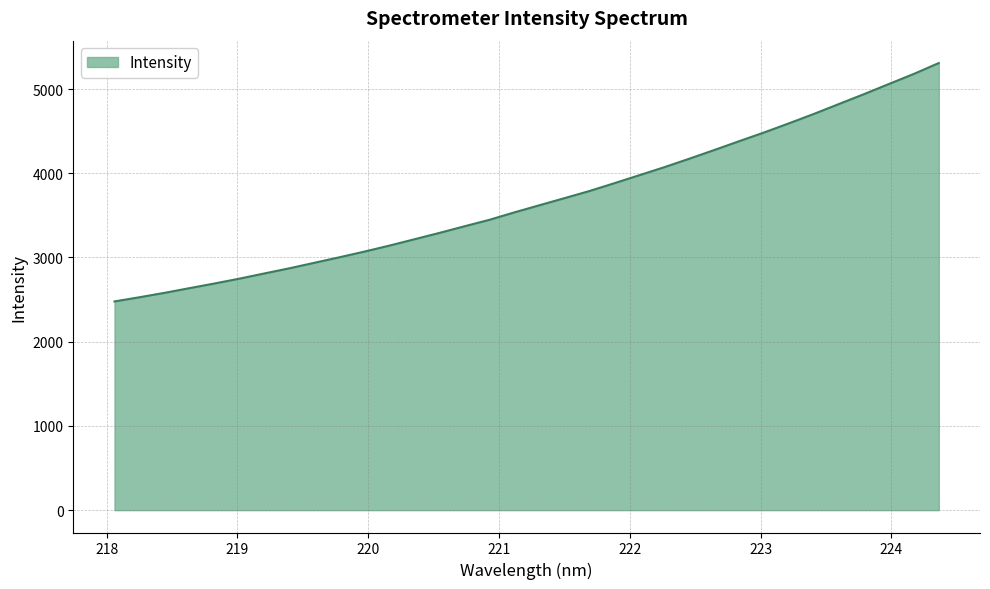

How many lines are shown in the chart?

1